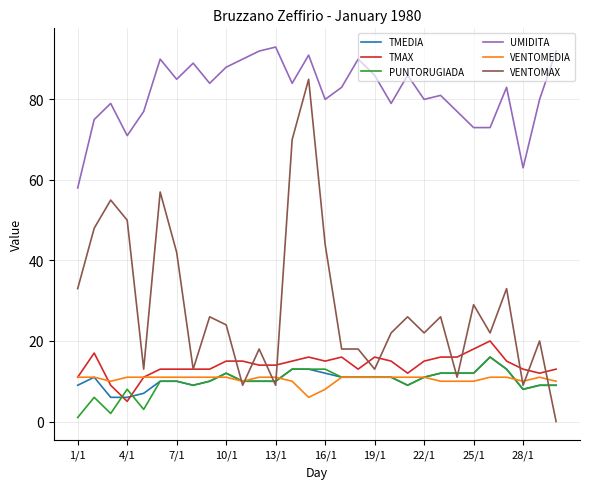

Which series has the widest spread of values?

VENTOMAX